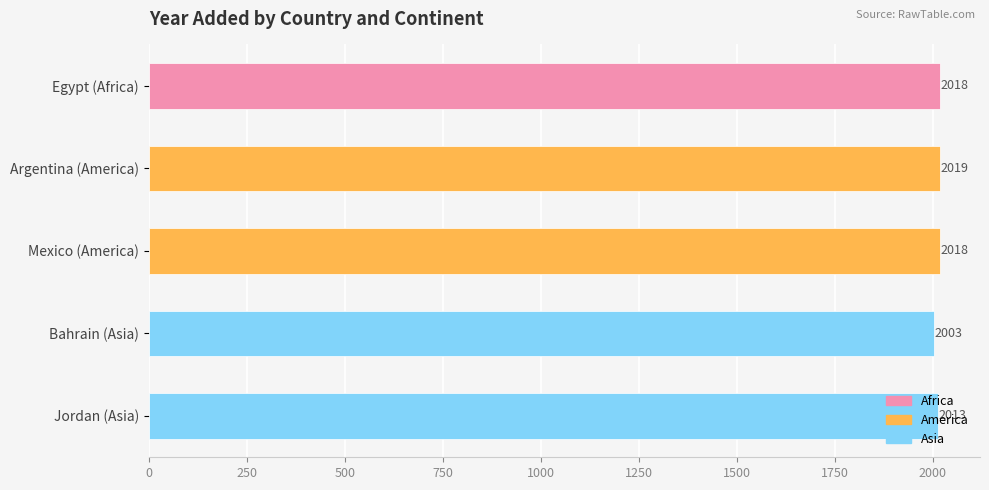

Count the number of categories in the chart.

5